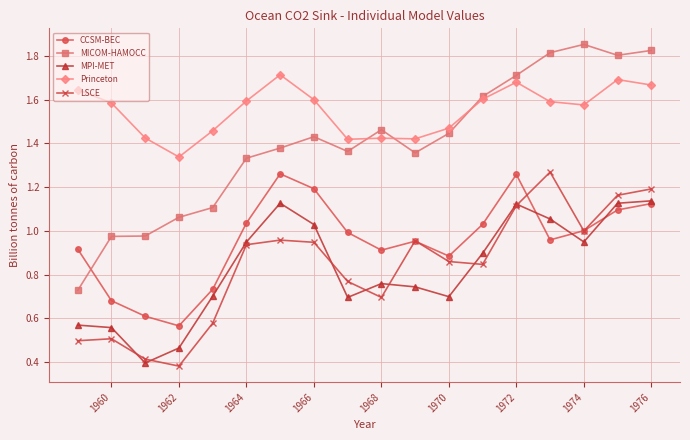

Which series has the widest spread of values?

MICOM-HAMOCC